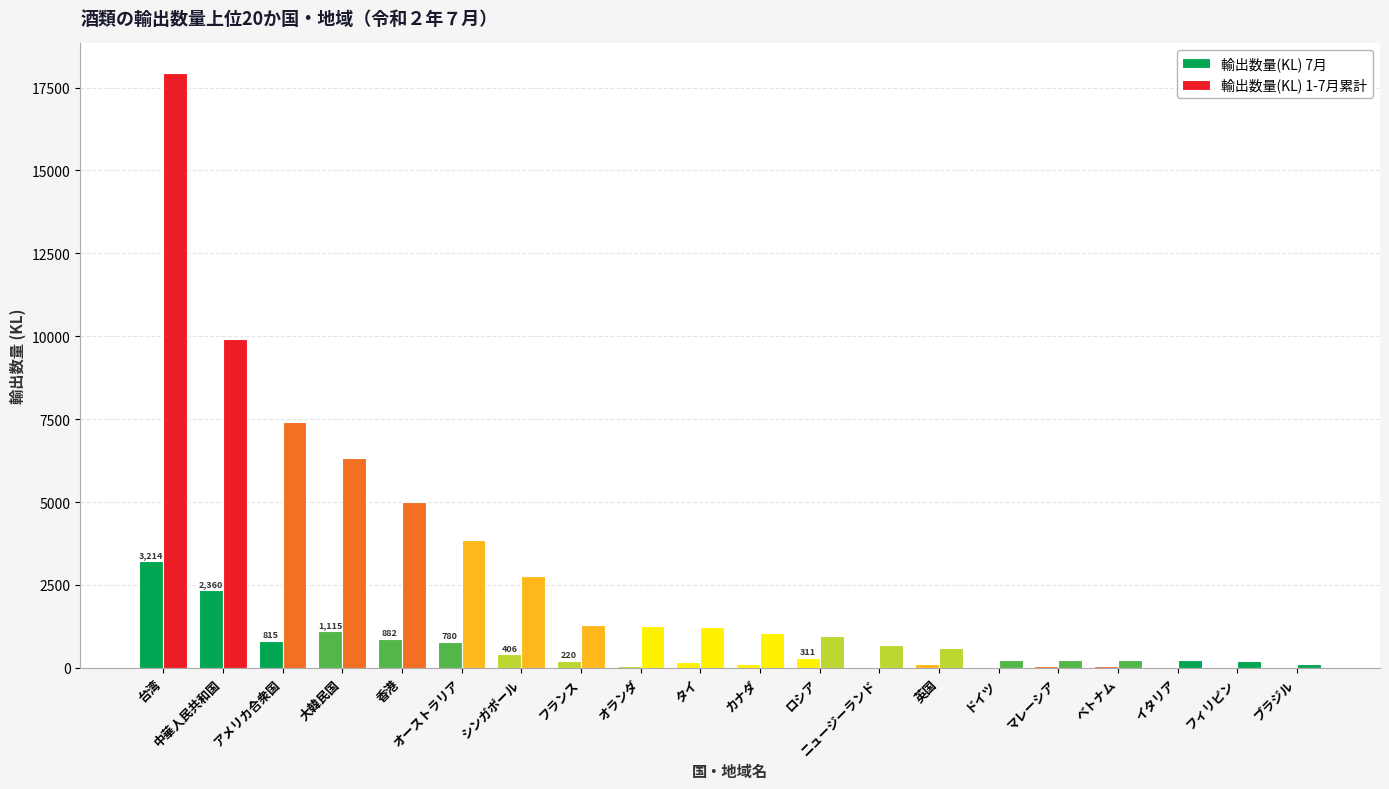

At which label does 輸出数量(KL) 1-7月累計 first exceed 1229?

台湾